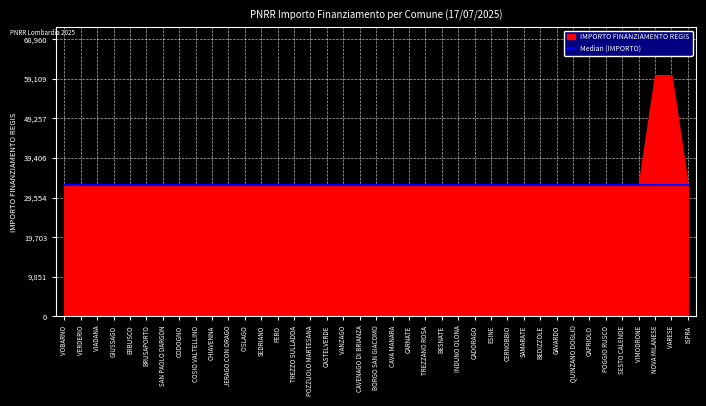

Read the IMPORTO FINANZIAMENTO REGIS value at SAMARATE, to the nearest 10.

32590